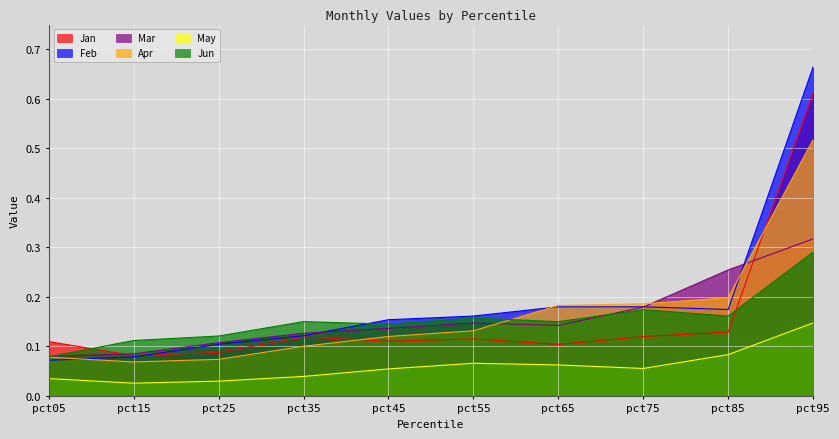

What is the difference between the maximum and minimum values in the Jun series?

0.2